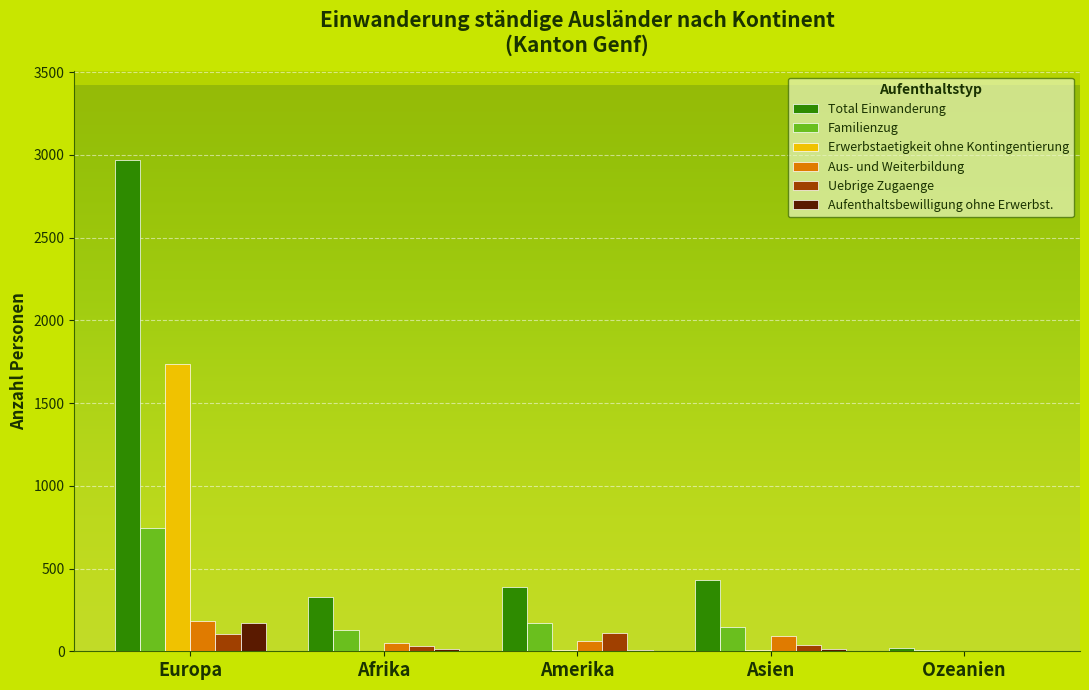

Which series has the largest range (max minus min)?

Total Einwanderung